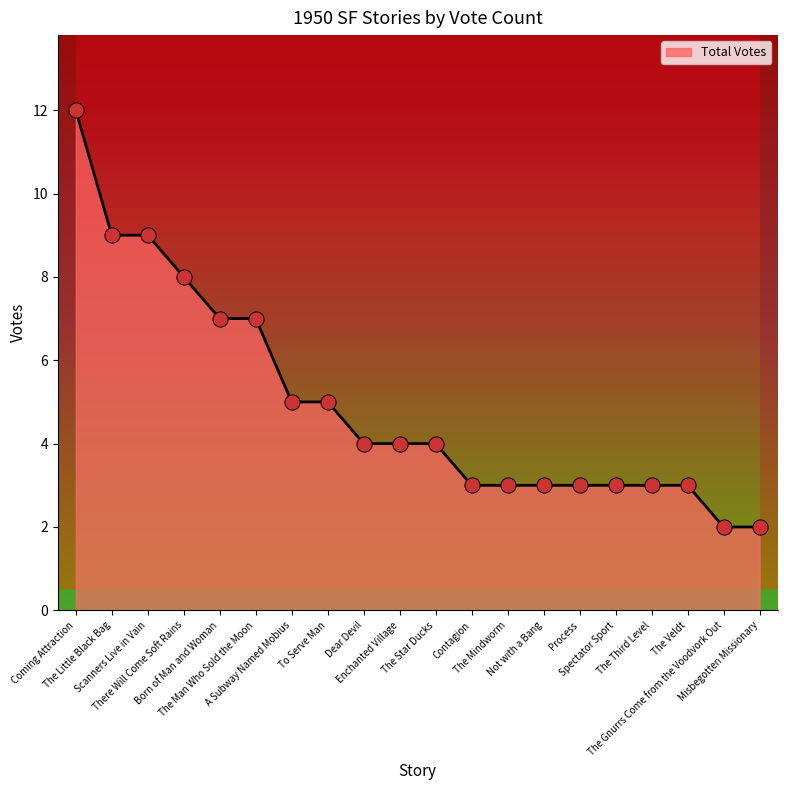

Approximately how many times larger is the value at Scanners Live in Vain compared to Dear Devil?

2.2